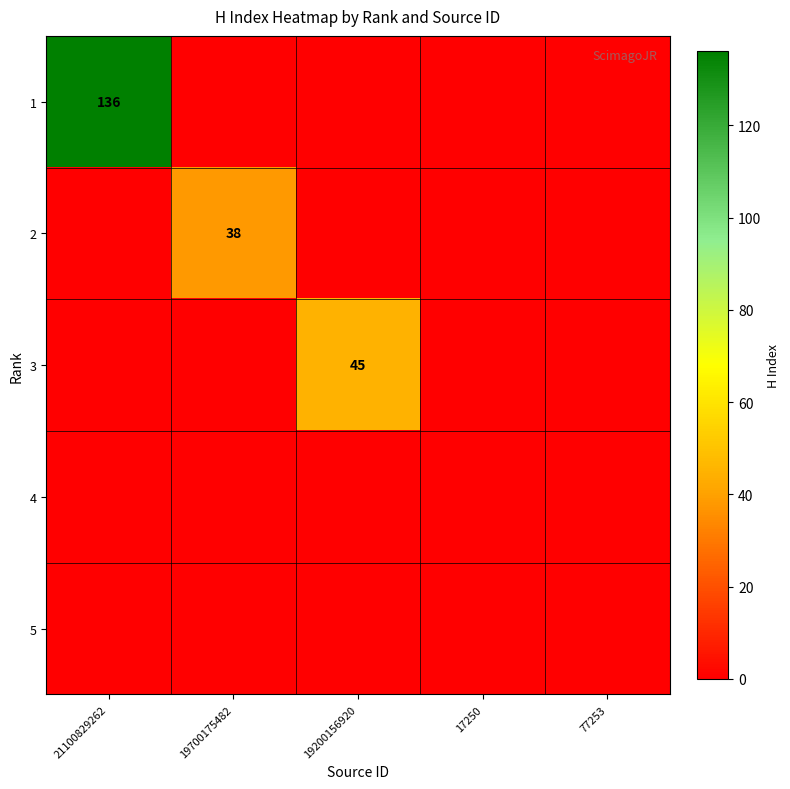

What is the sum of all 1 values?

136